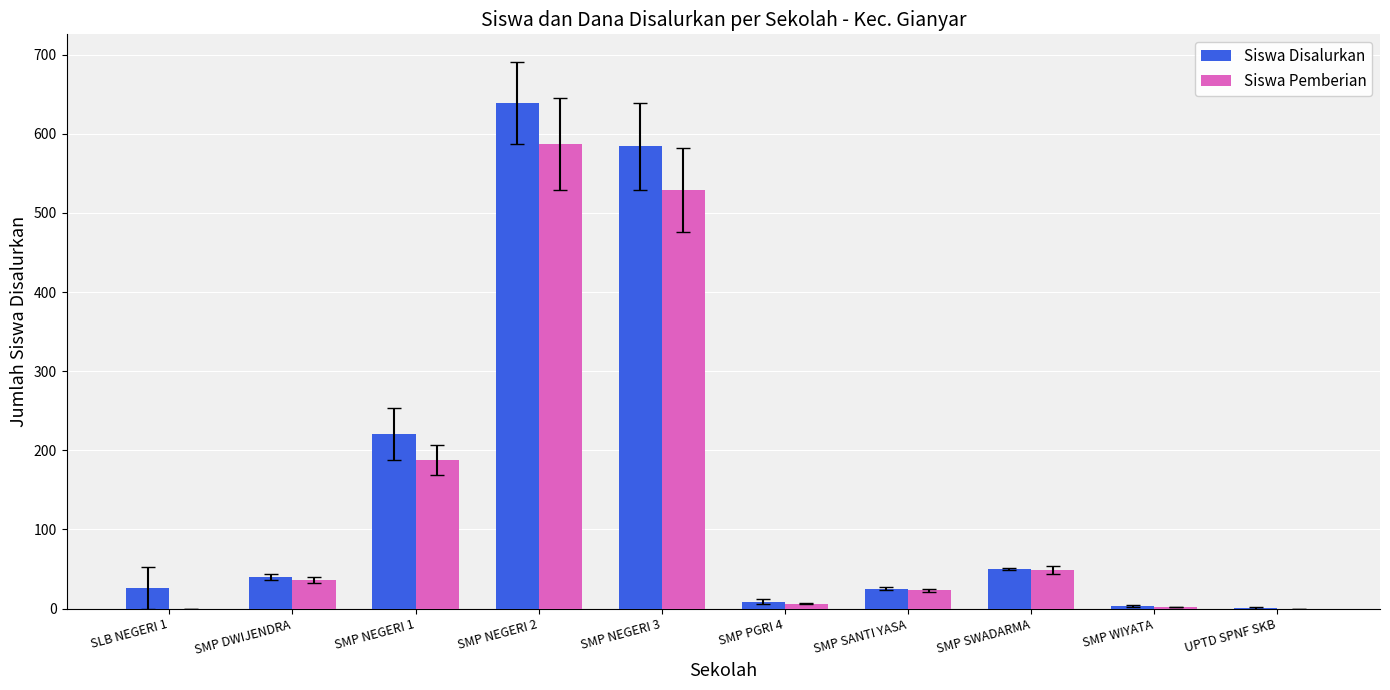

Is it true that Siswa Disalurkan equals 25 at SMP SANTI YASA?

True